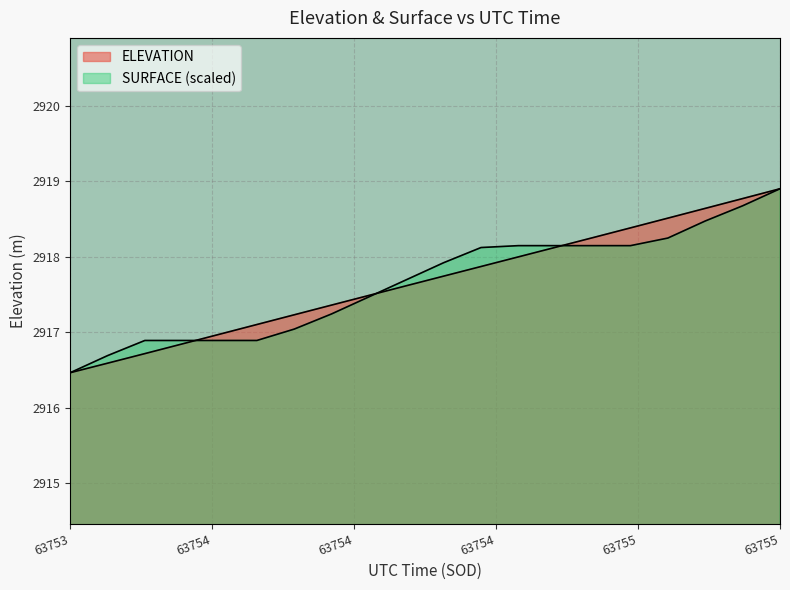

How many lines are shown in the chart?

2